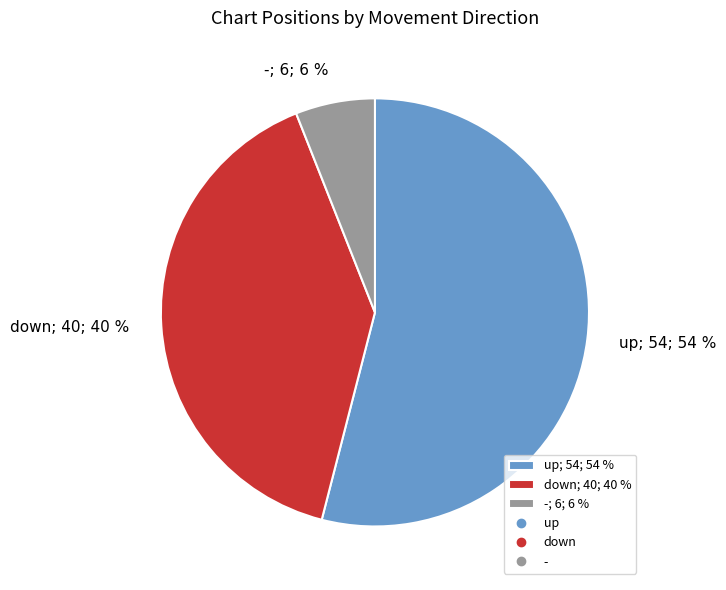

To the nearest percent, what is the difference between the down and - slice percentages?

34%